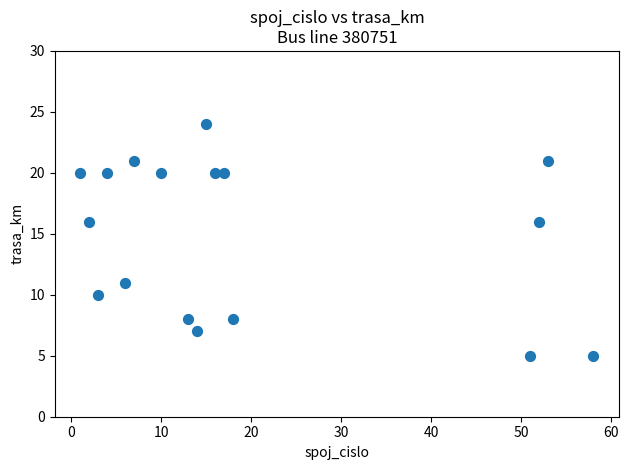

What is the range of X values (max minus min)?

57